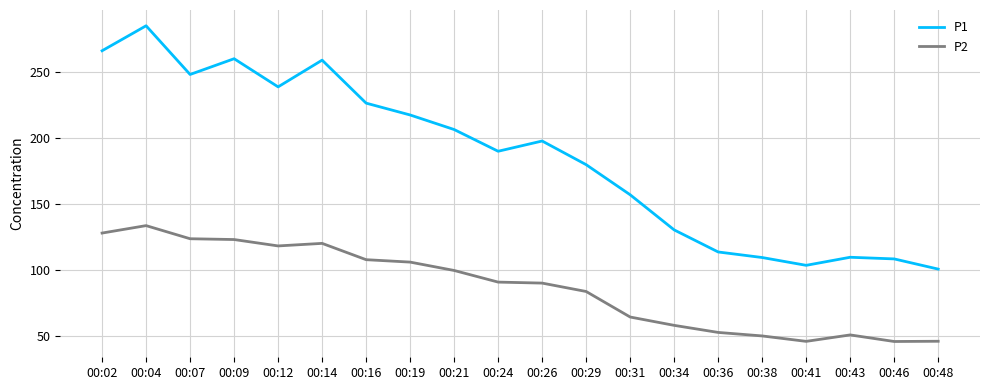

True or false: P1 has more than 1 interior local peaks.

True